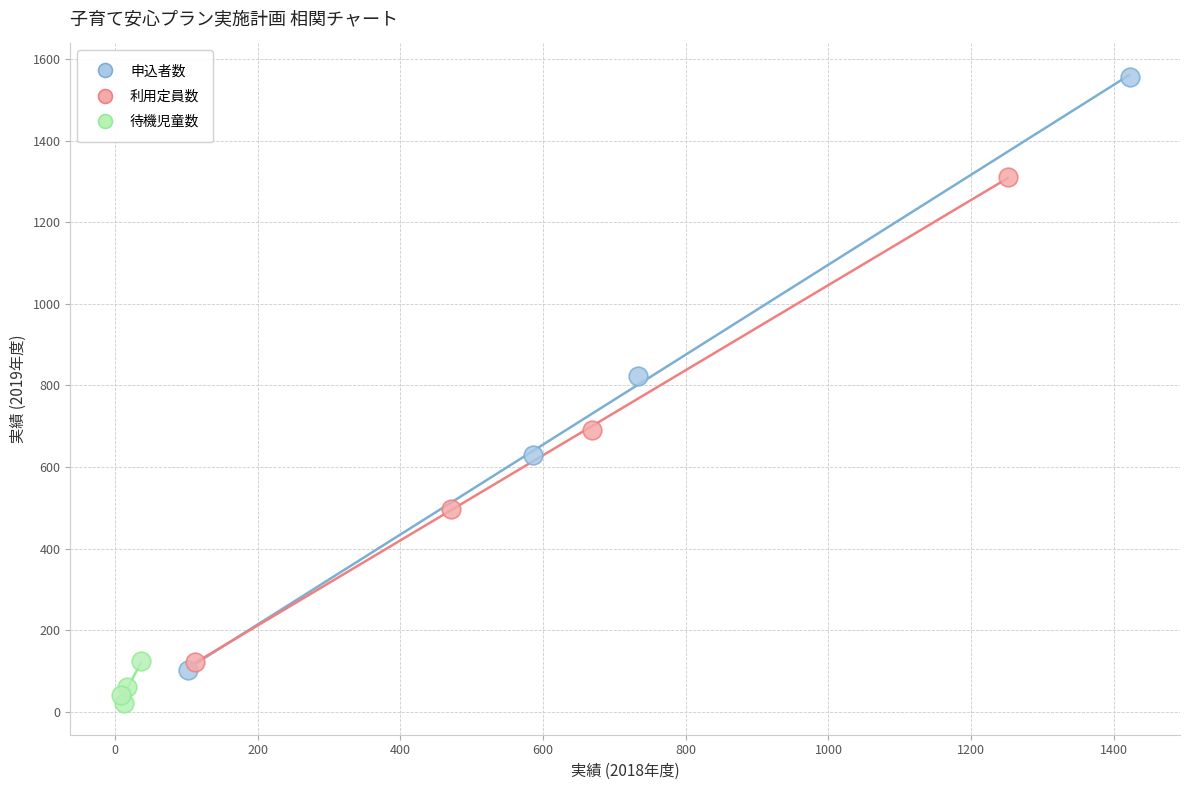

Which series contains the lowest Y value?

待機児童数